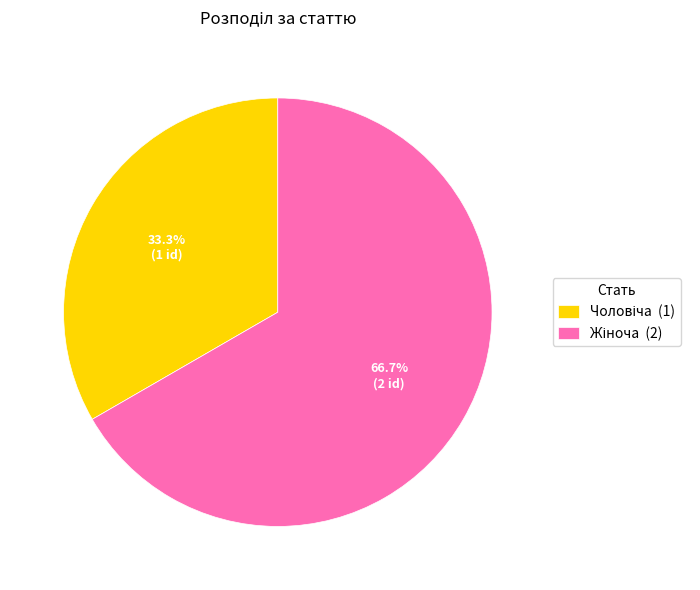

Is there a majority slice in this chart?

Yes